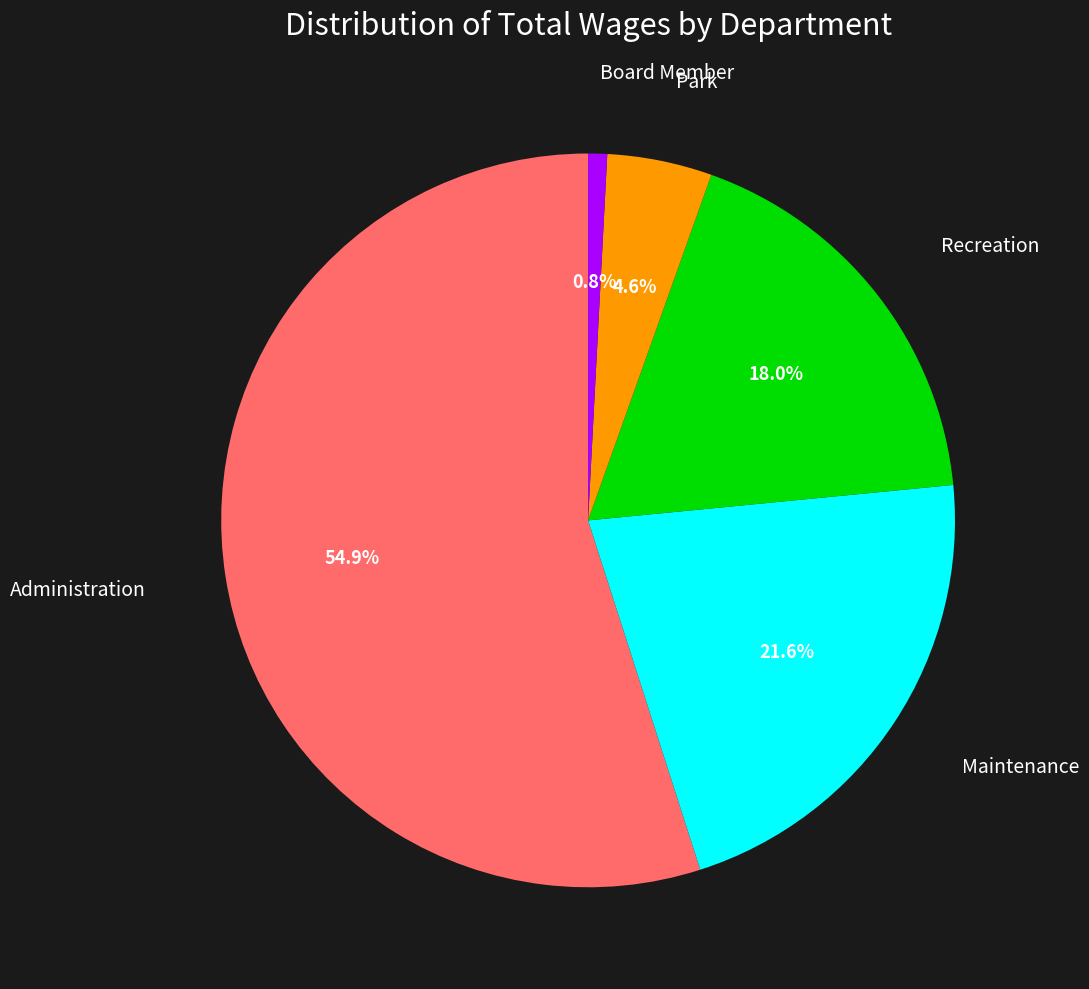

The Maintenance slice represents 11% of the pie. True or false?

False